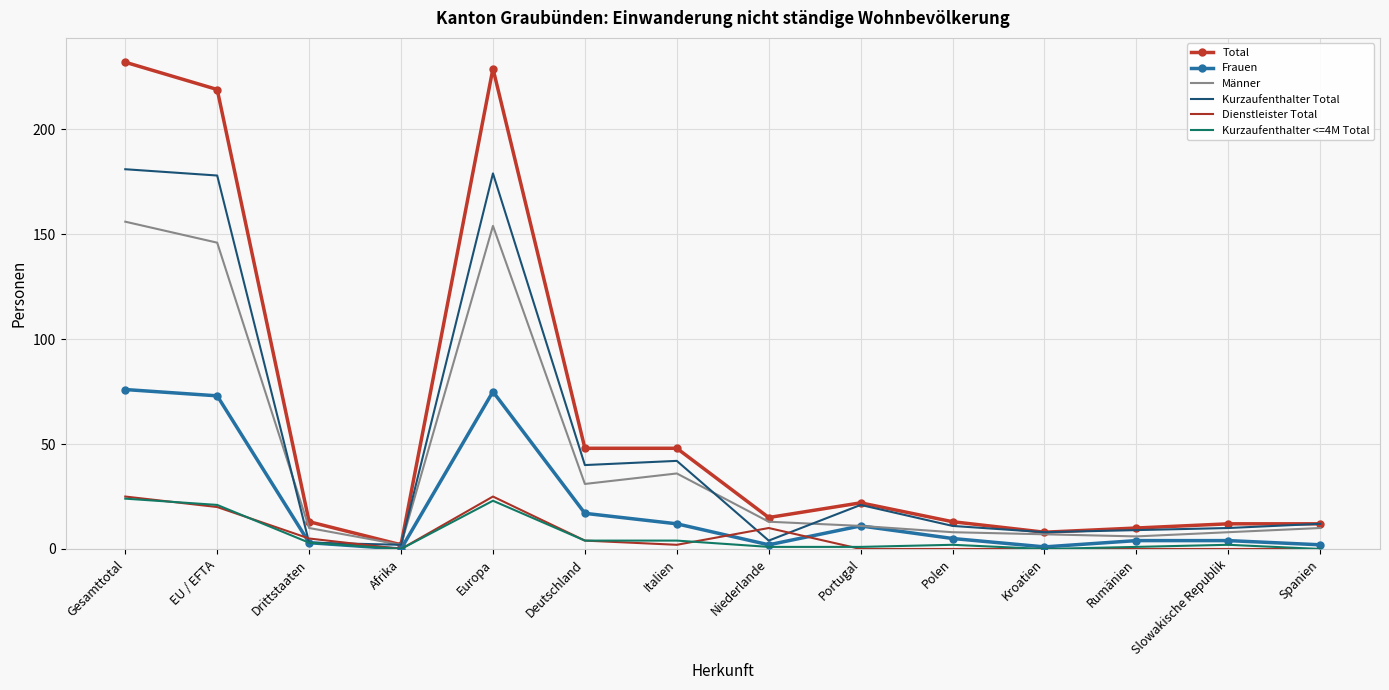

At which label is Männer closest to 79?

Italien